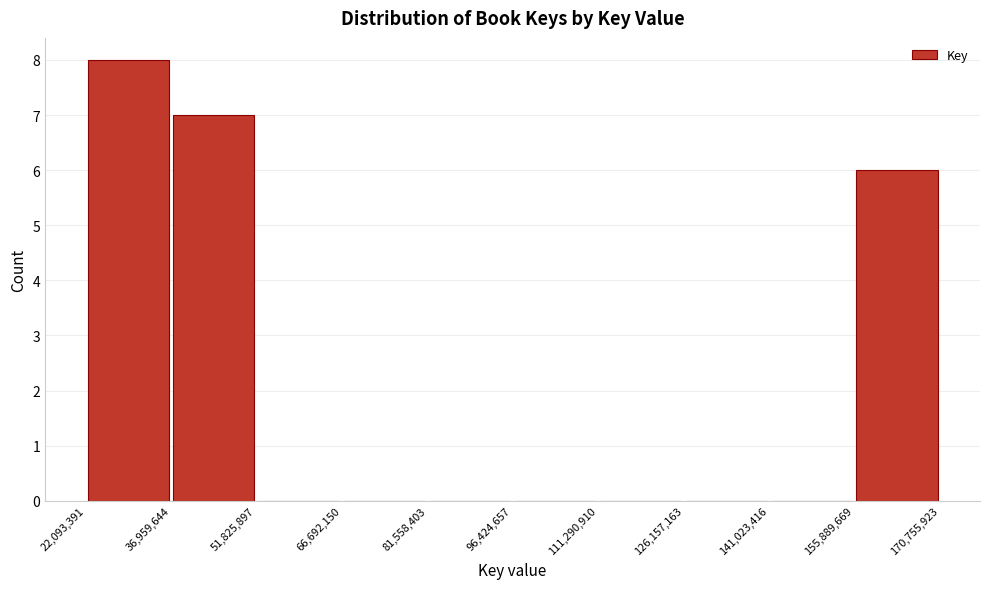

Which range on the x-axis has the tallest bar?

22,093,391 to 36,959,644